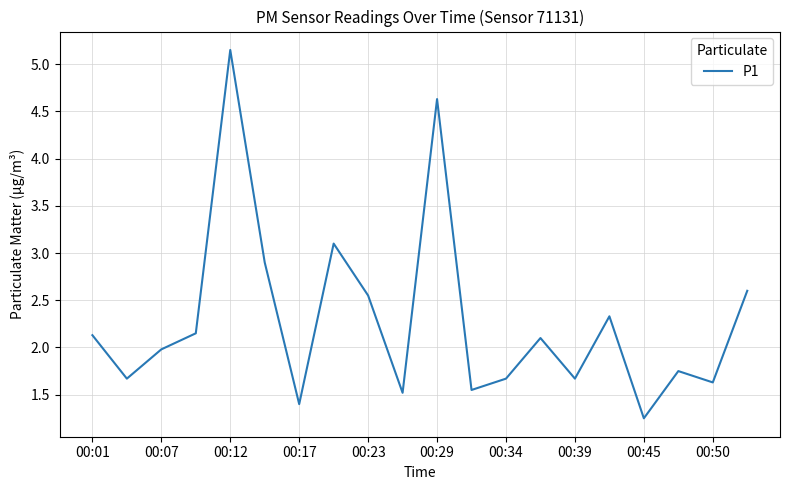

What is the difference between the maximum and minimum values?

3.9